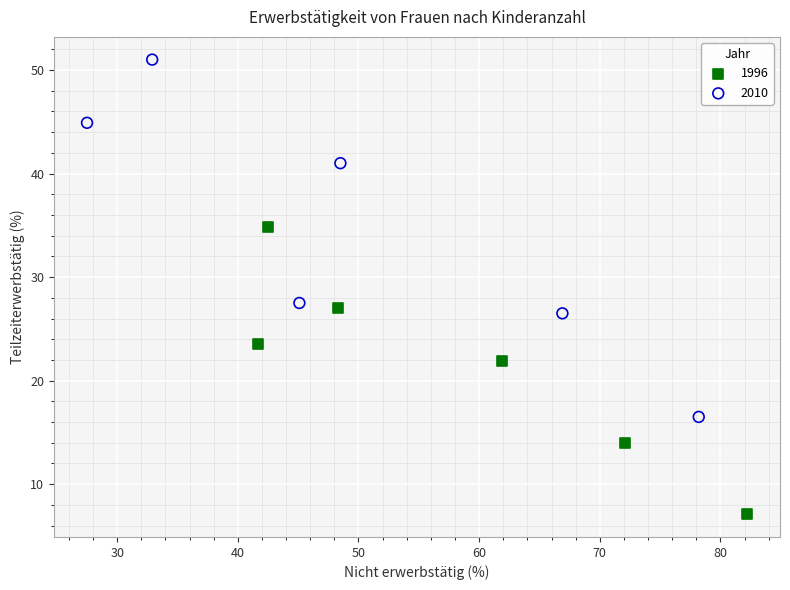

Which series reaches the maximum Y coordinate?

2010